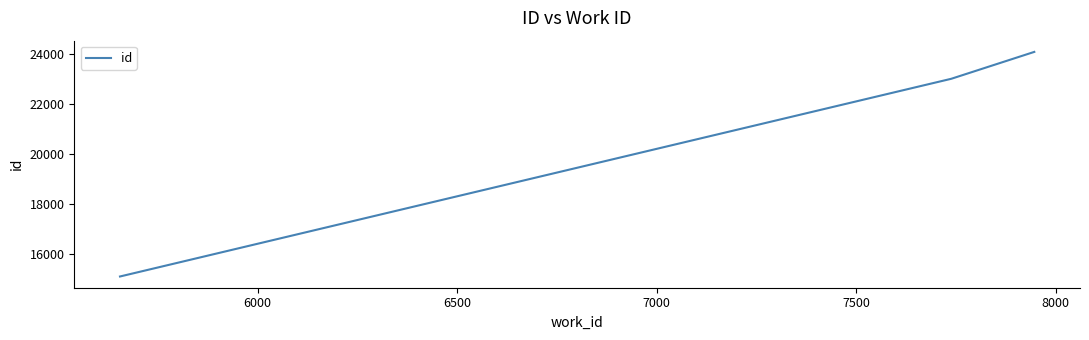

Reading left to right, extract all data points from this chart.

15108	23021	24097